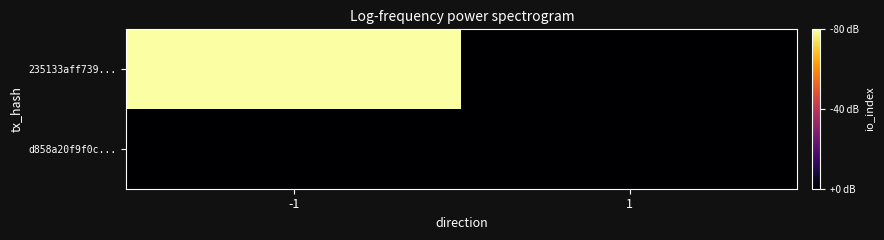

At which category is the sum across all series the highest?

-1